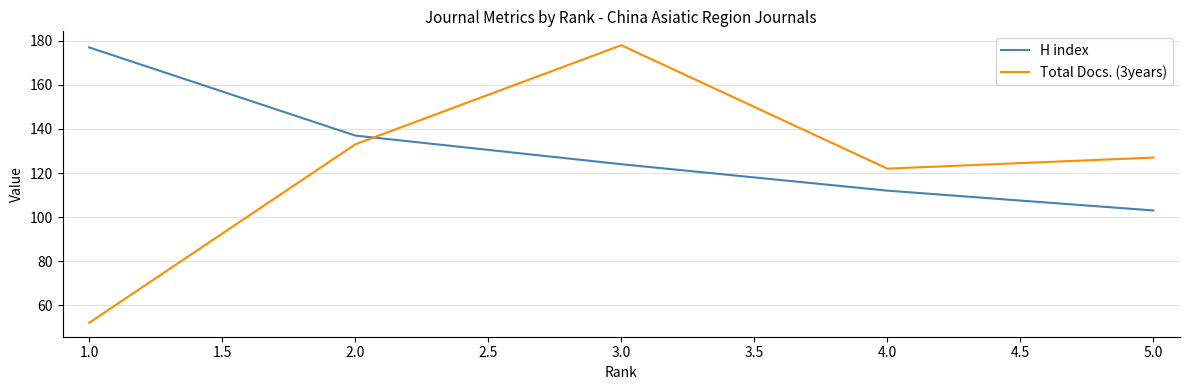

What position from the right is 3.0?

3